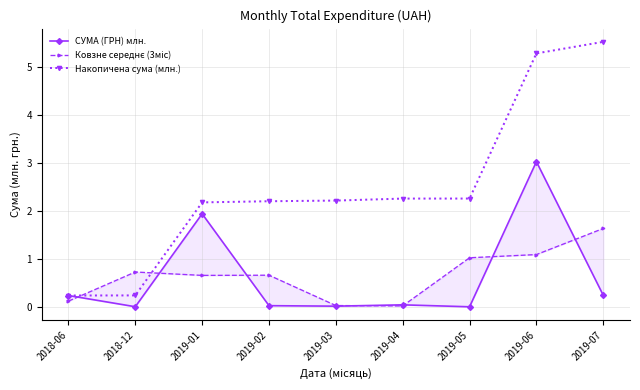

True or false: СУМА (ГРН) млн. and Накопичена сума (млн.) intersect in this chart.

False